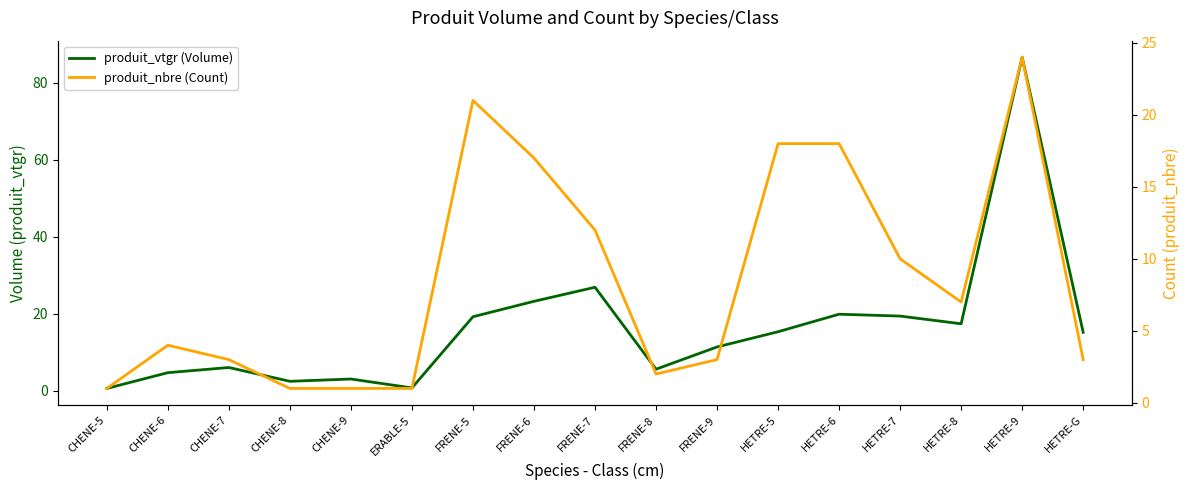

True or false: produit_nbre (Count) and produit_vtgr (Volume) cross at least once.

True